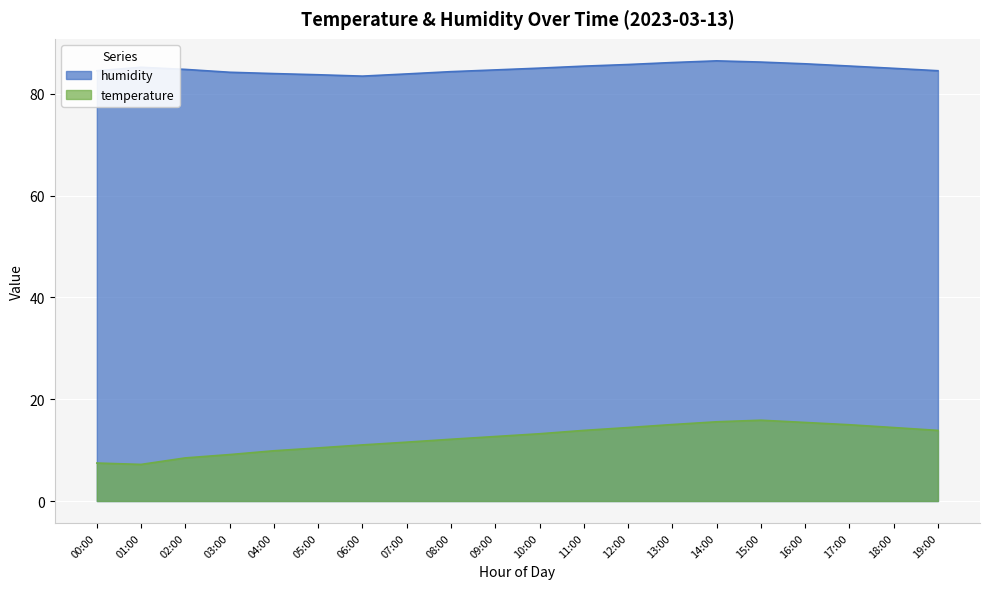

What position from the left is 12:00?

13